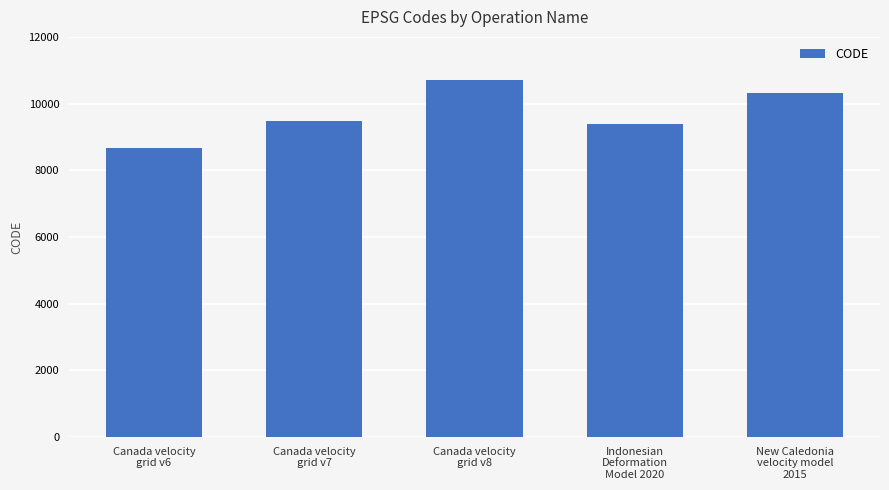

How many bars are there in total?

5